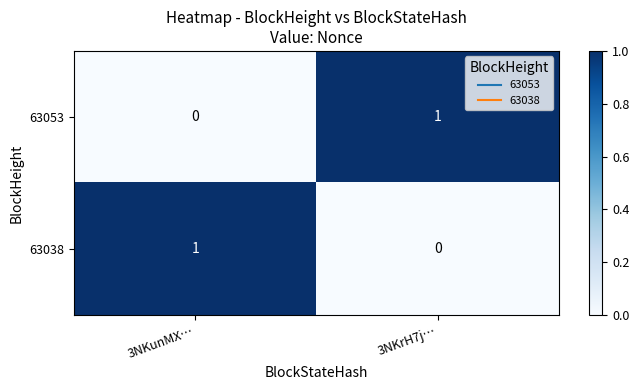

Which category has the highest value in the 63038 series?

3NKunMX…